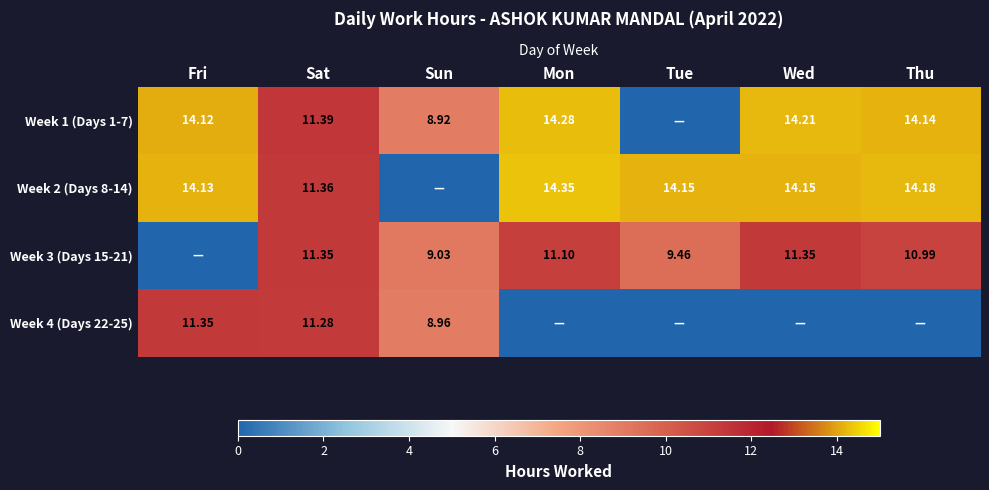

Is the value of Week 3 (Days 15-21) at Mon greater than the value of Week 4 (Days 22-25) at Sat?

No